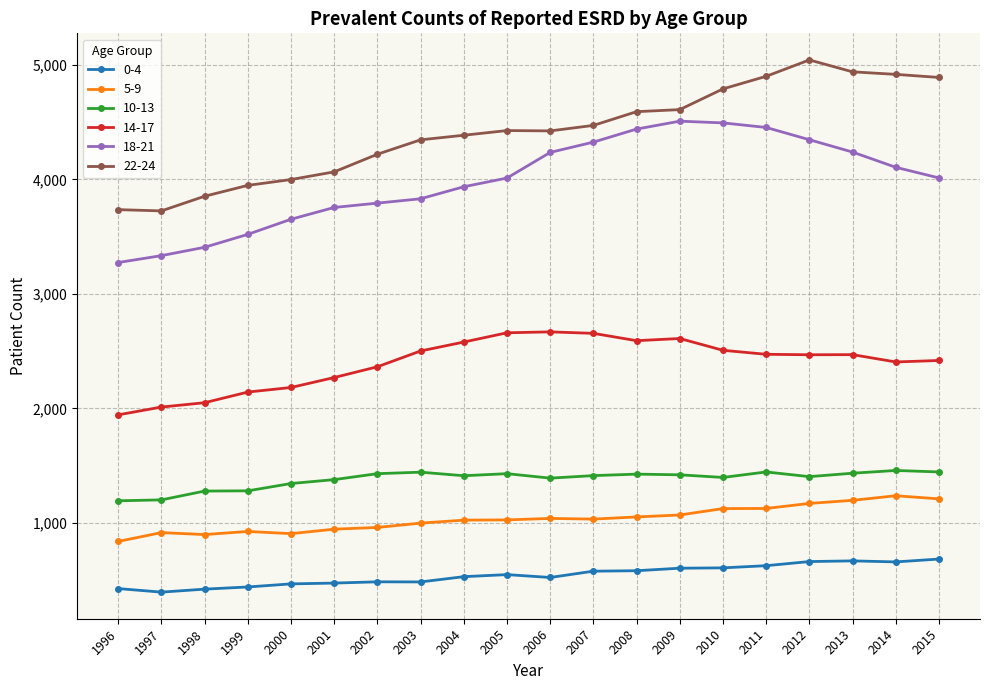

Does the chart display data point markers on the line(s)?

Yes